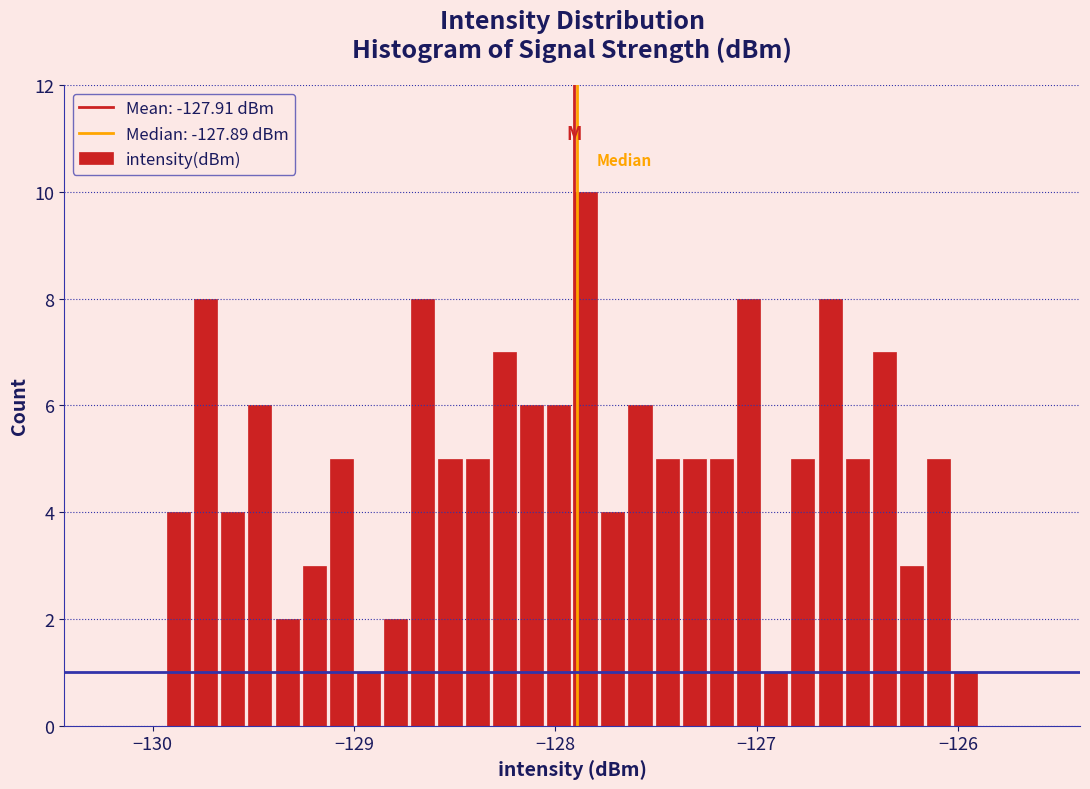

Around what value on the x-axis is the tallest bar? Give the approximate position of its centre, as read against the axis.

-127.8